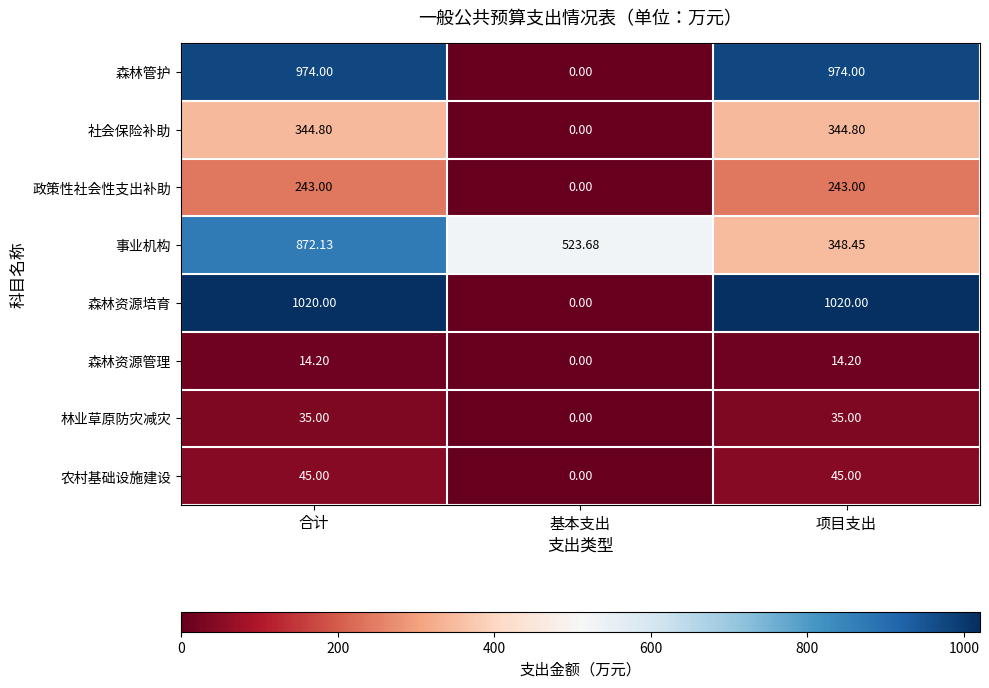

At which category does the chart reach its minimum across all series?

基本支出